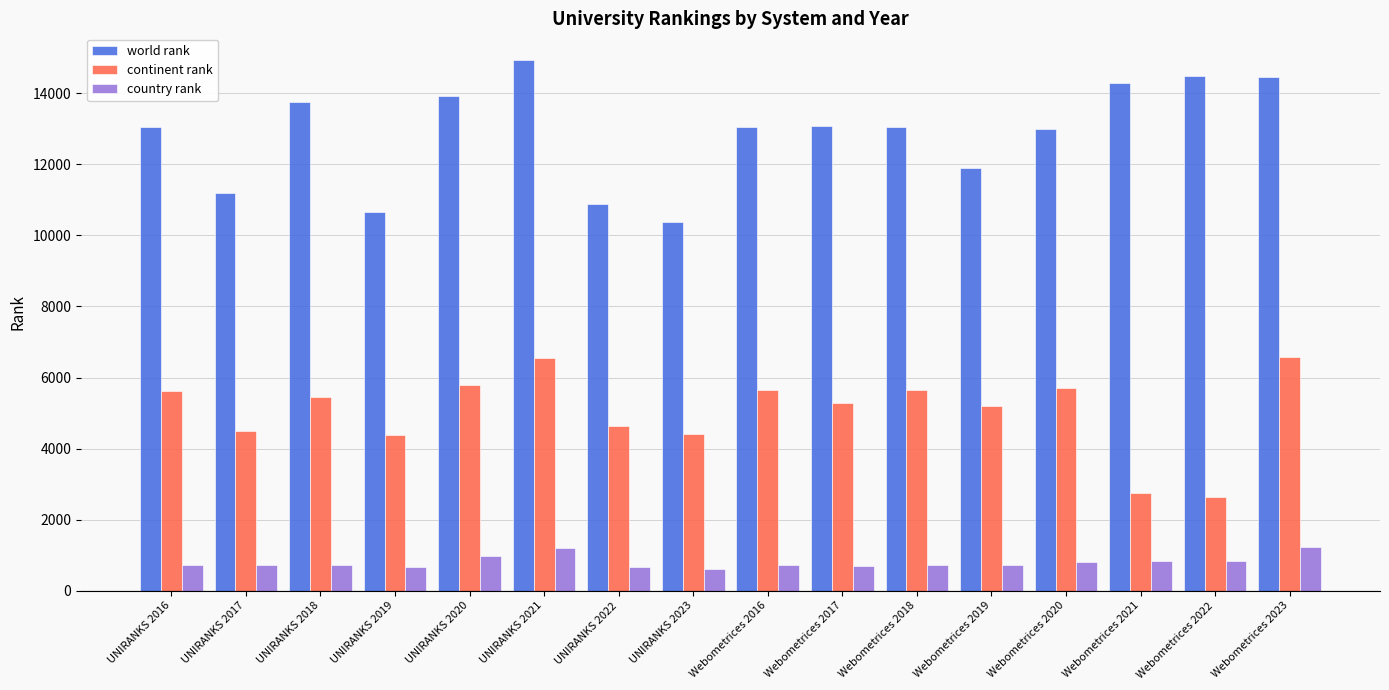

What is the greatest value displayed?

14938